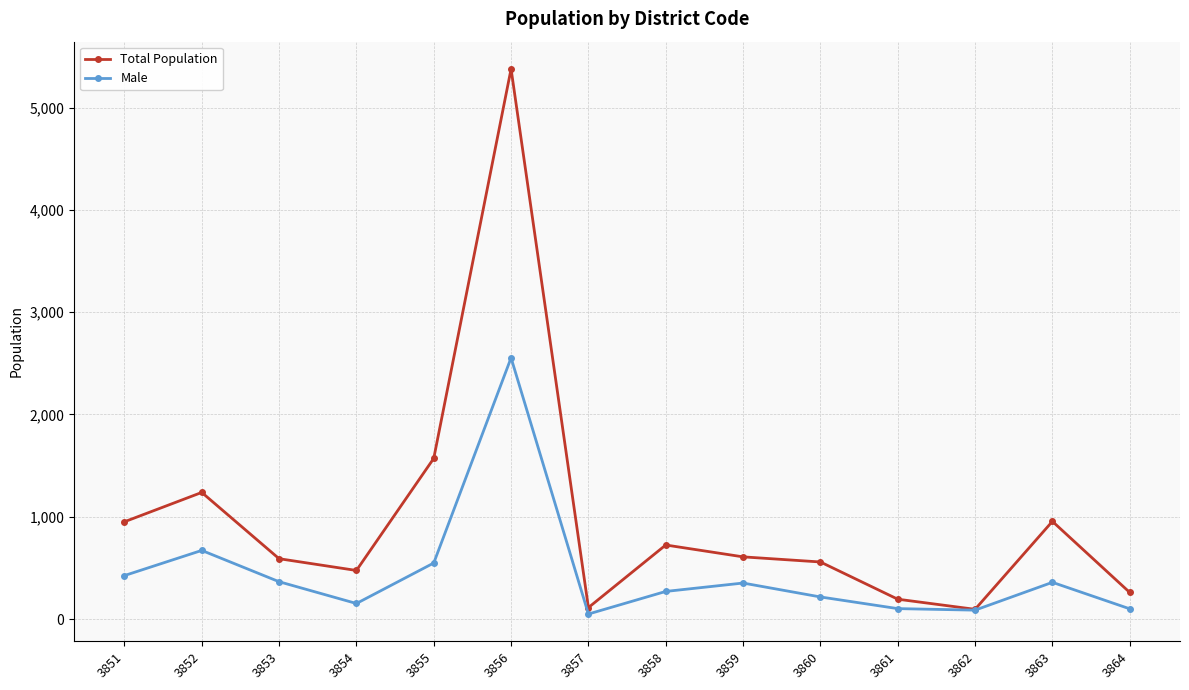

Which series has the largest total across all categories?

Total Population